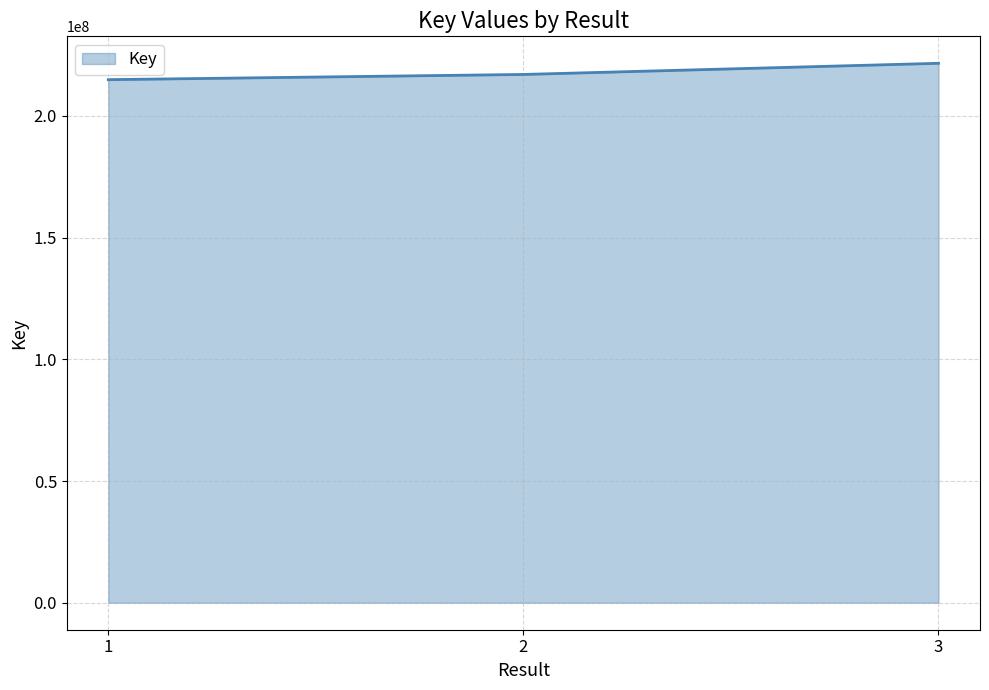

List the labels in order of value, smallest first.

1, 2, 3